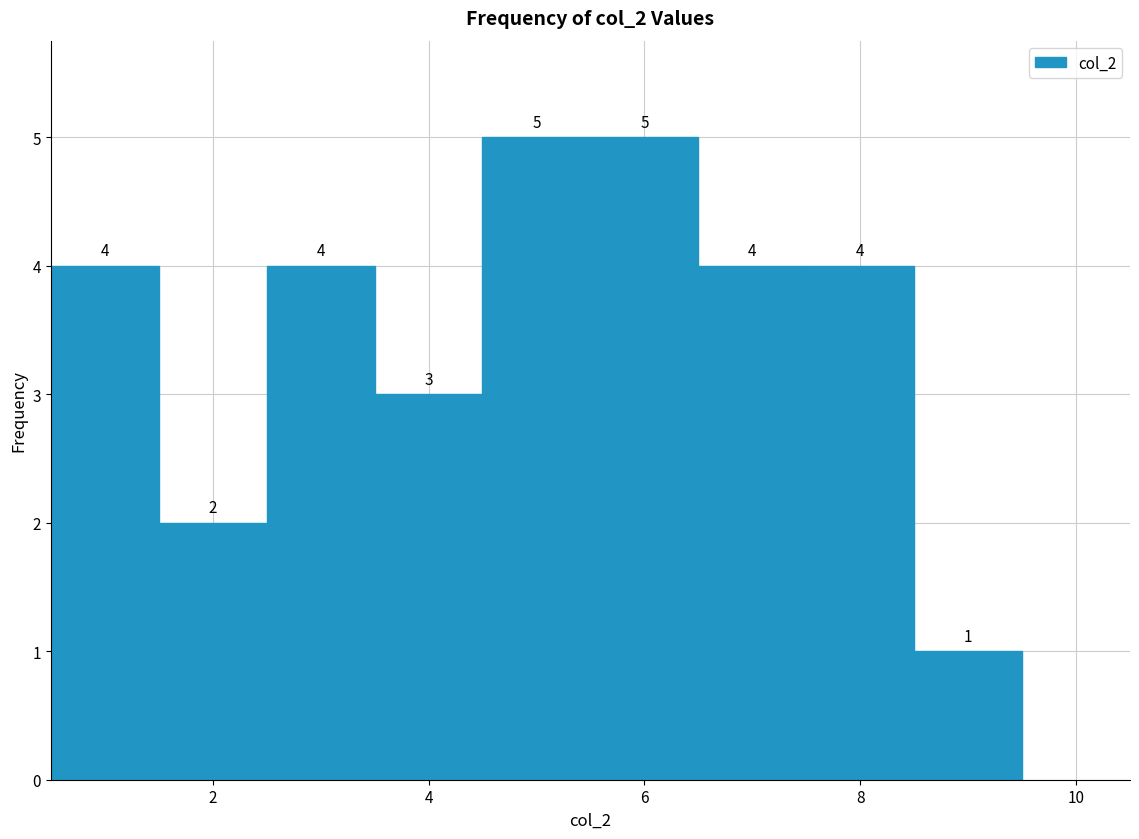

Reading left to right, transcribe this chart: for each bar, give the range it covers on the x-axis and its height. The bar edges are not printed on the chart, so give them approximately, as read against the axis.

0.5 to 1.5: 4
1.5 to 2.5: 2
2.5 to 3.5: 4
3.5 to 4.5: 3
4.5 to 5.5: 5
5.5 to 6.5: 5
6.5 to 7.5: 4
7.5 to 8.5: 4
8.5 to 9.5: 1